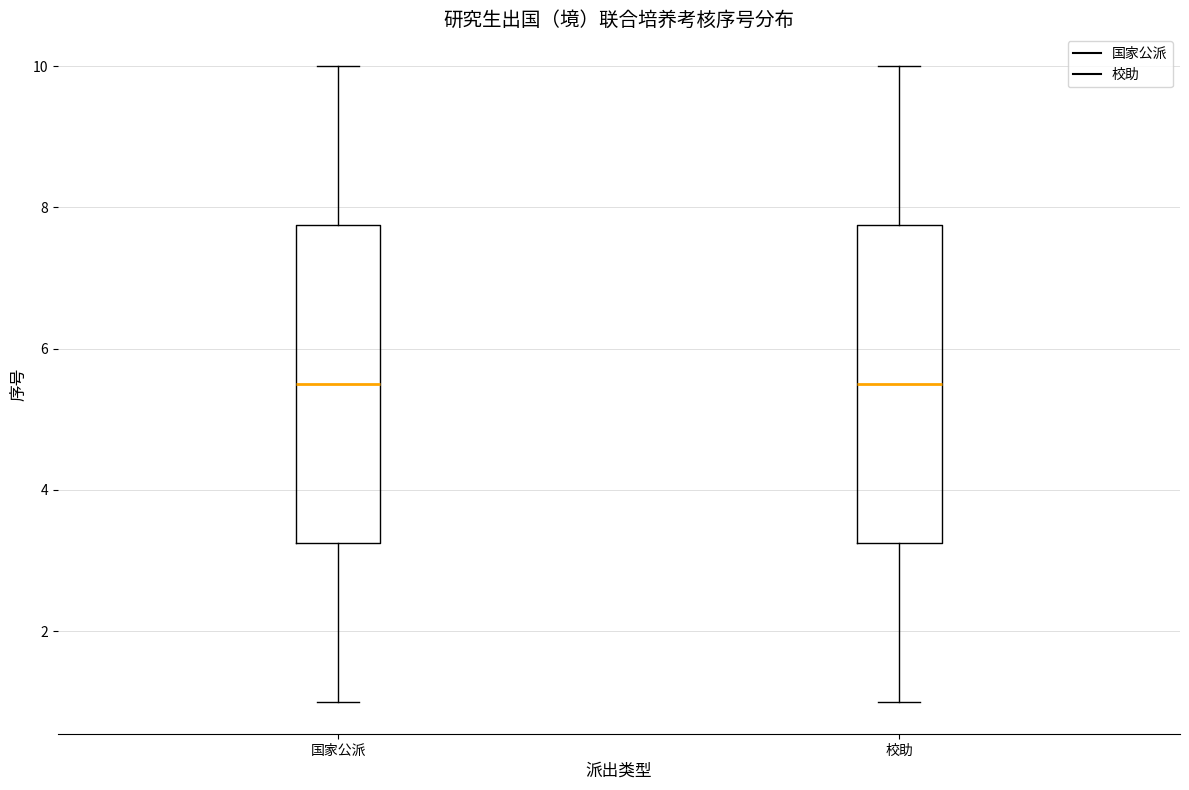

Reading left to right, read every box against the y-axis: the position of its median line, the range the box covers, and the ends of its whiskers. The values are not printed on the chart, so give them approximately, as read against the axis.

国家公派: median 5.6, box 3.2 to 7.8, whiskers 1.0 to 10.0
校助: median 5.6, box 3.2 to 7.8, whiskers 1.0 to 10.0